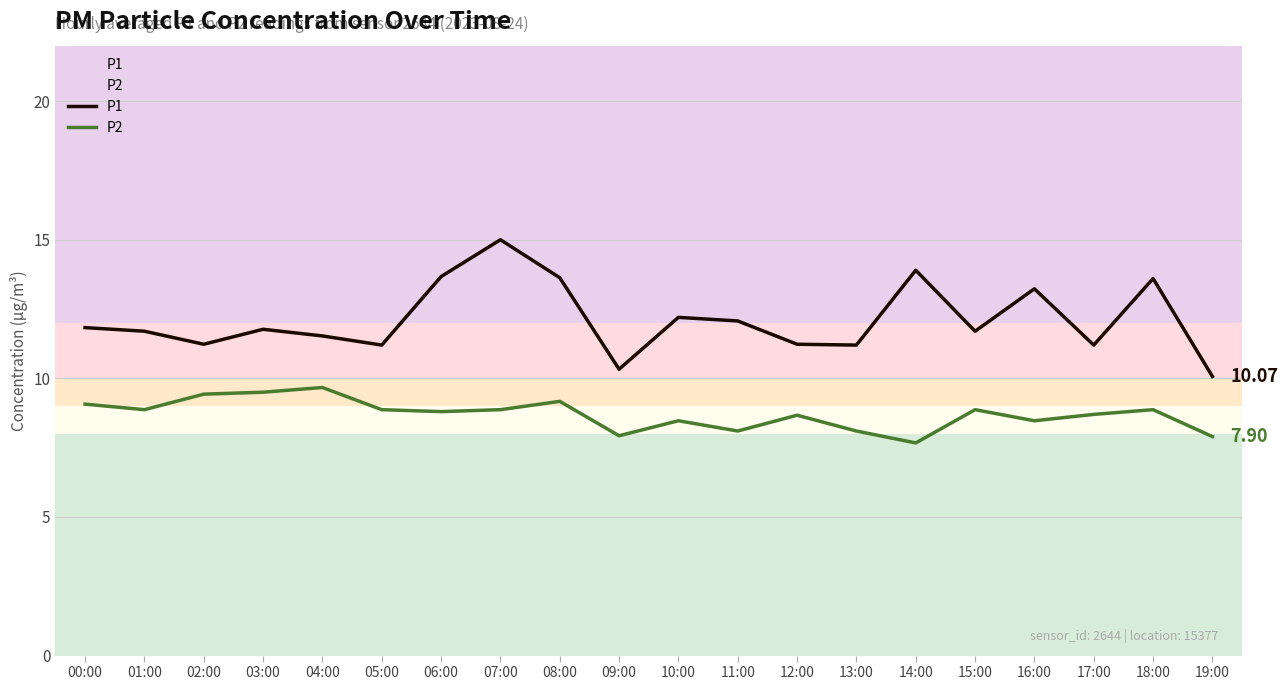

The P2 series shows 15.6 at 07:00. True or false?

False